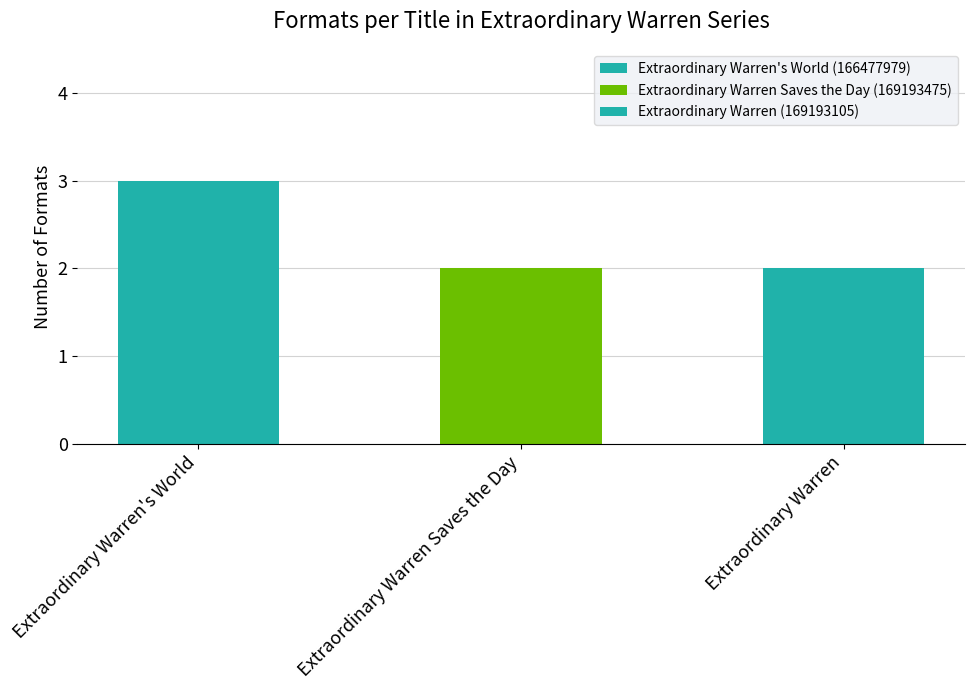

What is the approximate value at Extraordinary Warren?

2